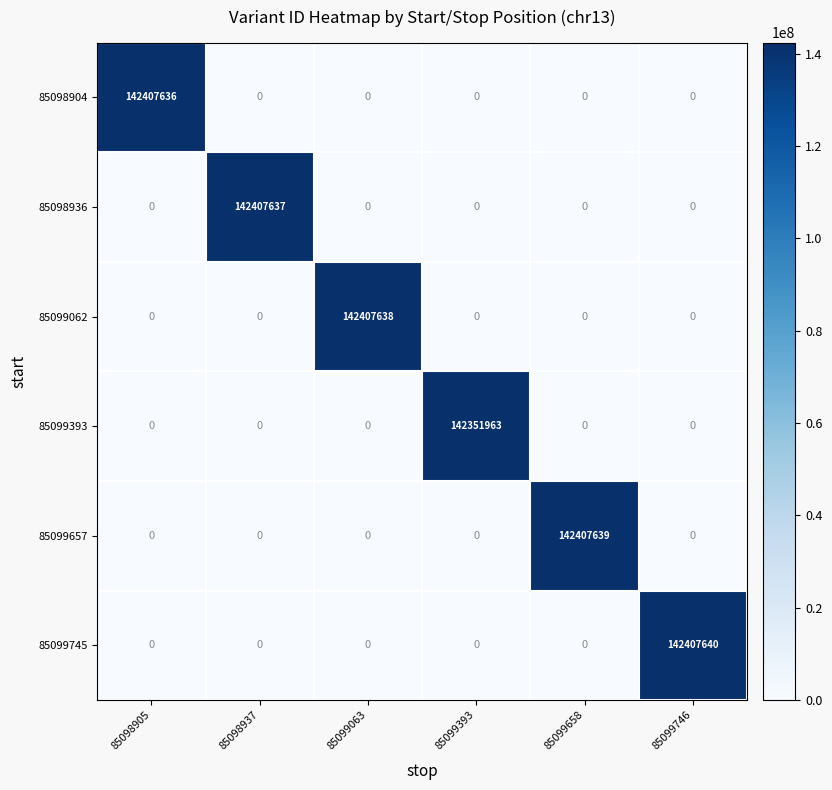

Rank the series by their maximum value, from highest to lowest.

85099745, 85099657, 85099062, 85098936, 85098904, 85099393